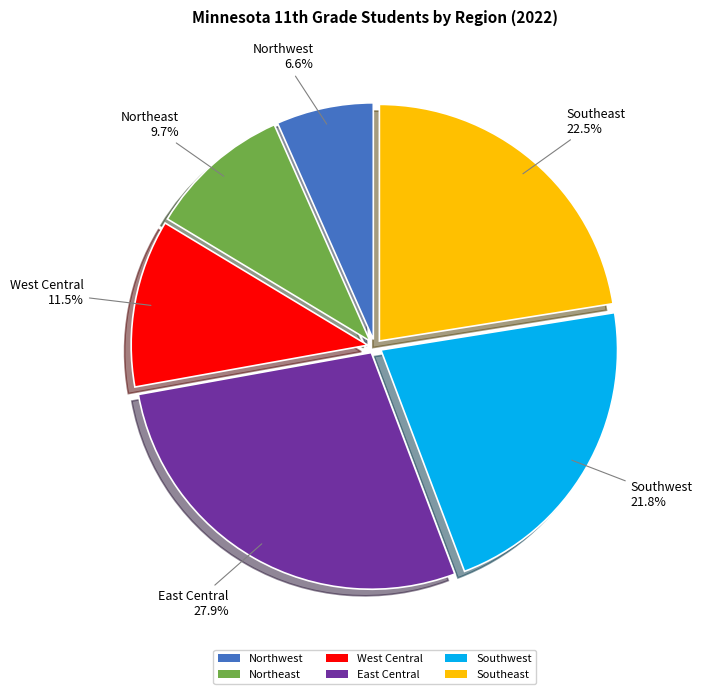

What is the total percentage of West Central and Northeast?

21.2%